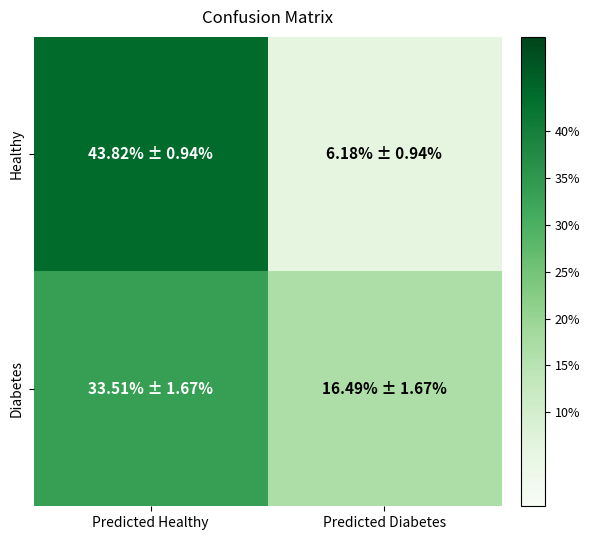

Which category has the highest value across all series?

Predicted Healthy